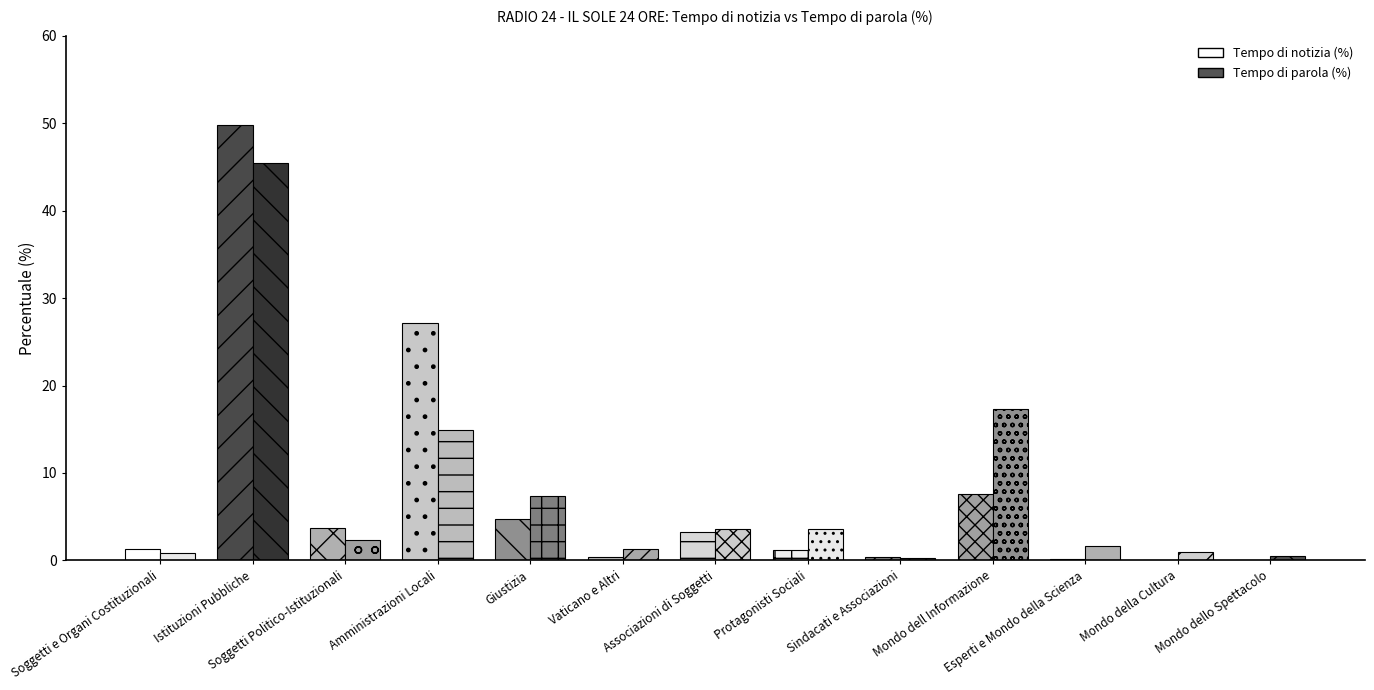

List the series in order of their peak value, highest first.

Tempo di notizia (%), Tempo di parola (%)